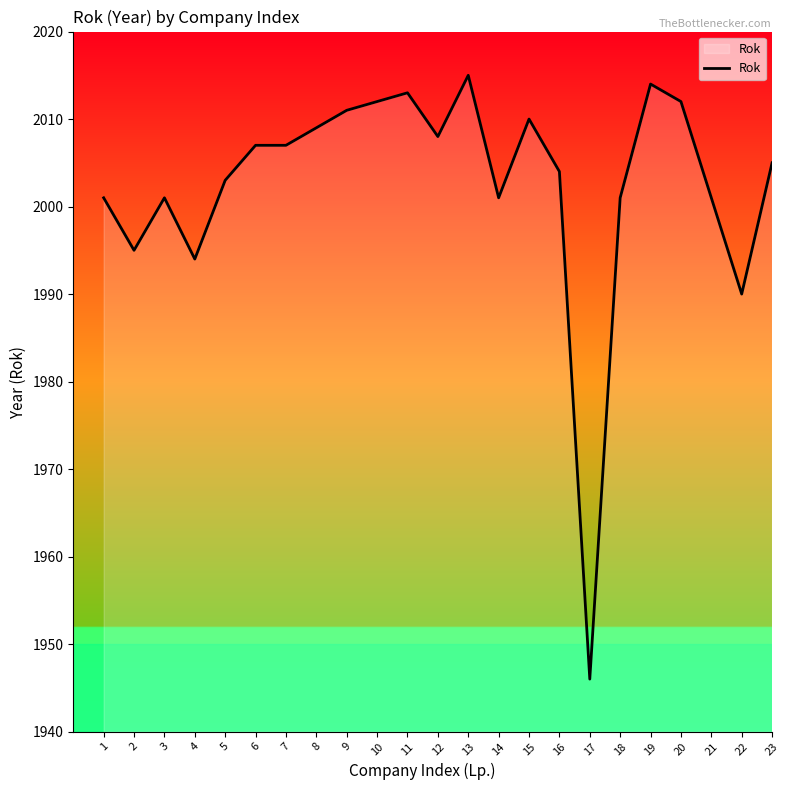

What is the smallest value displayed?

1946